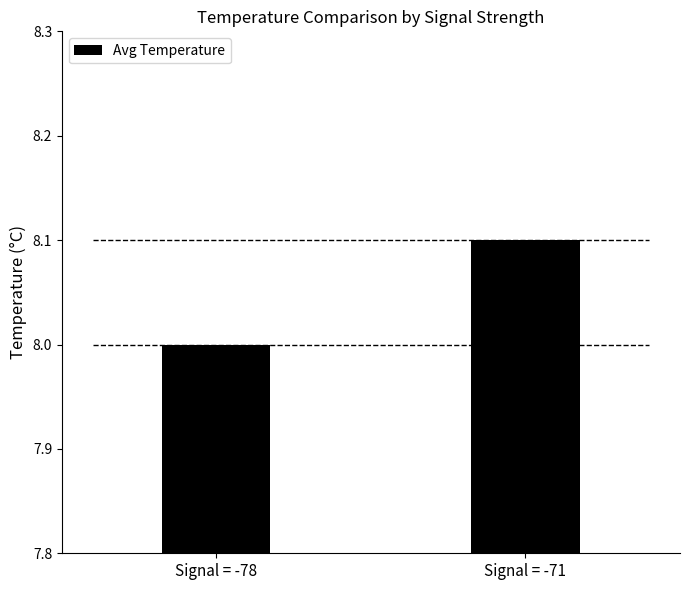

What is the maximum value shown in the chart?

8.1